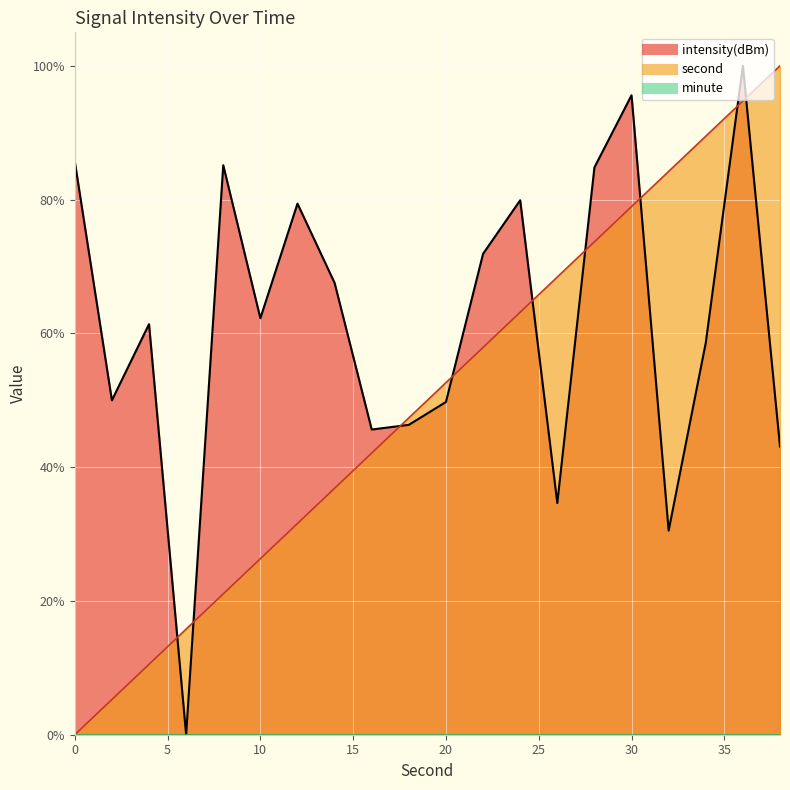

Which category has the highest value across all series?

38